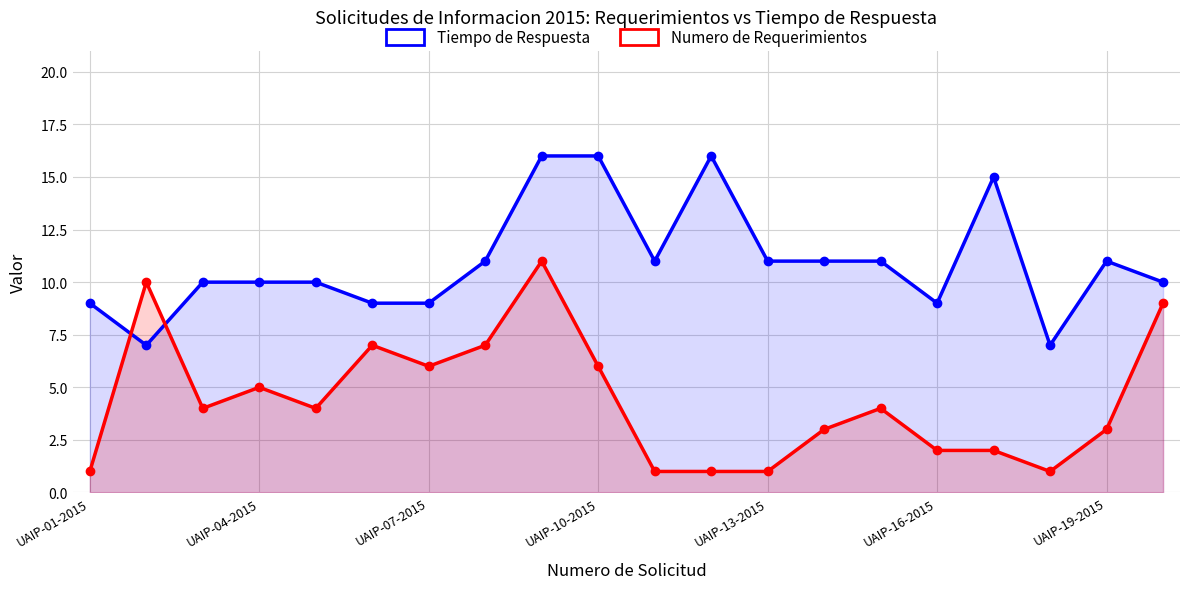

True or false: Numero de Requerimientos and Tiempo de Respuesta cross at least once.

True